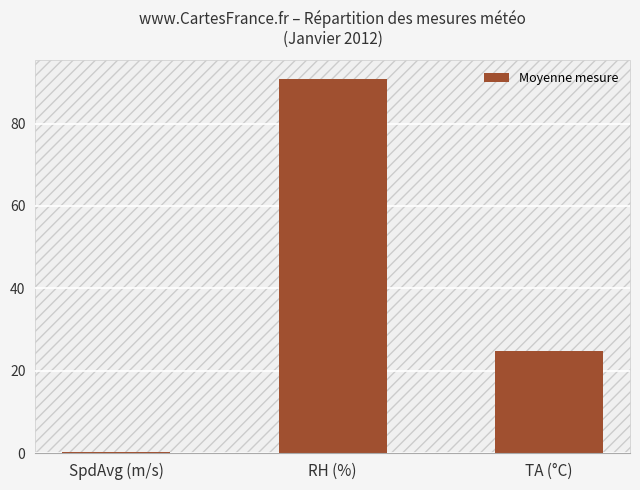

What is the change in value from RH (%) to TA (°C)?

-66.1